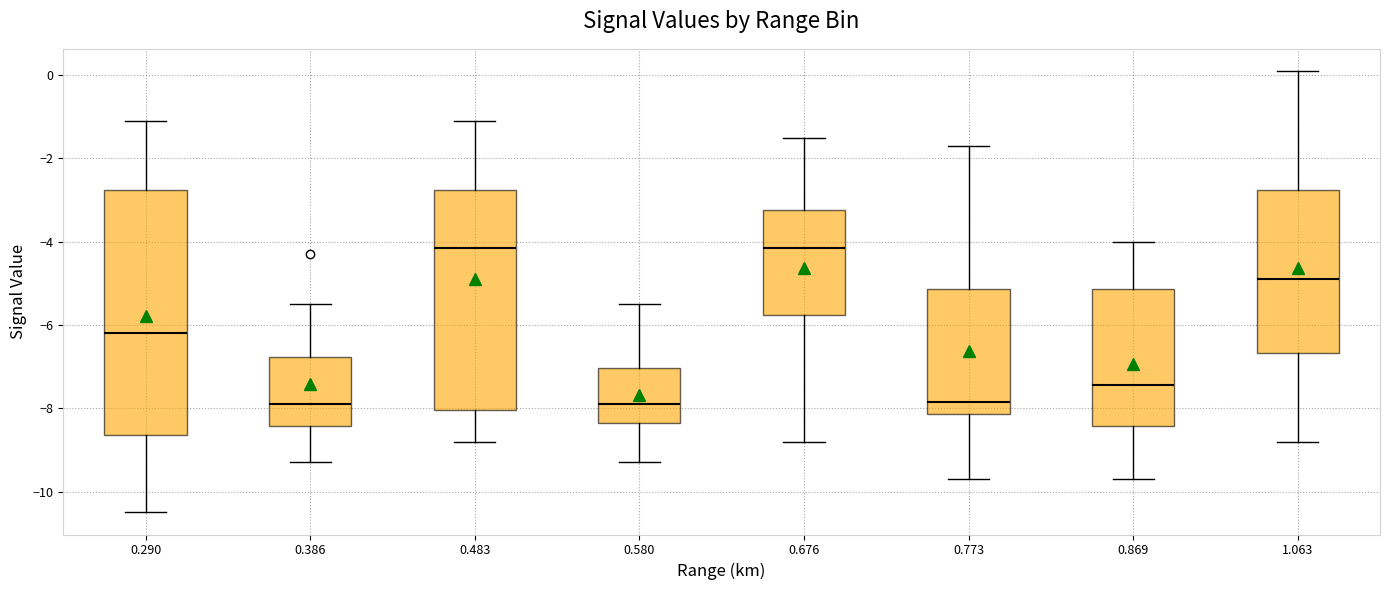

Where is the lower edge of the box at x = 0.386 on the y-axis? The values are not printed on the chart, so give them approximately, as read against the axis.

-8.4